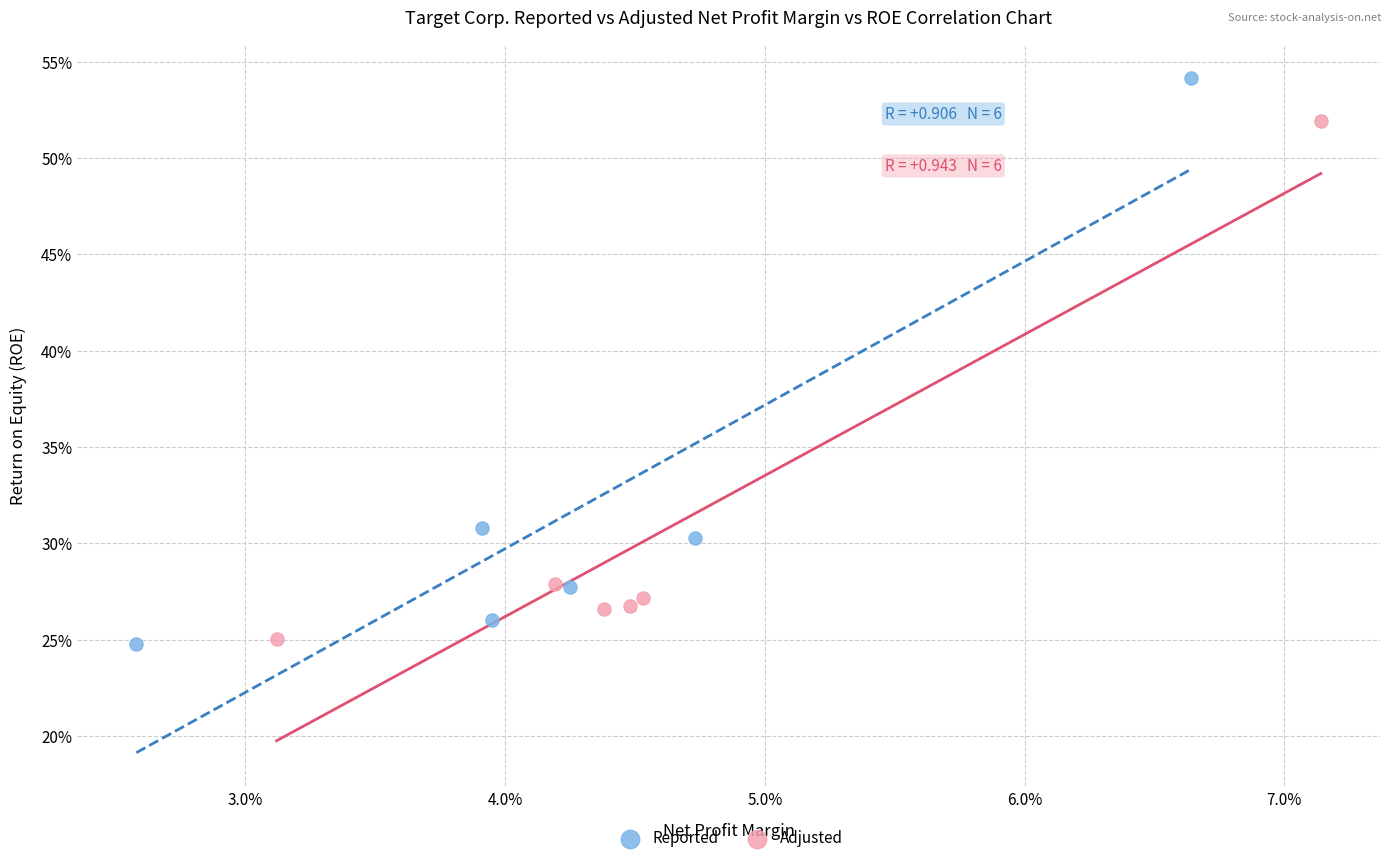

What are all the series names shown in the legend?

Reported, Adjusted